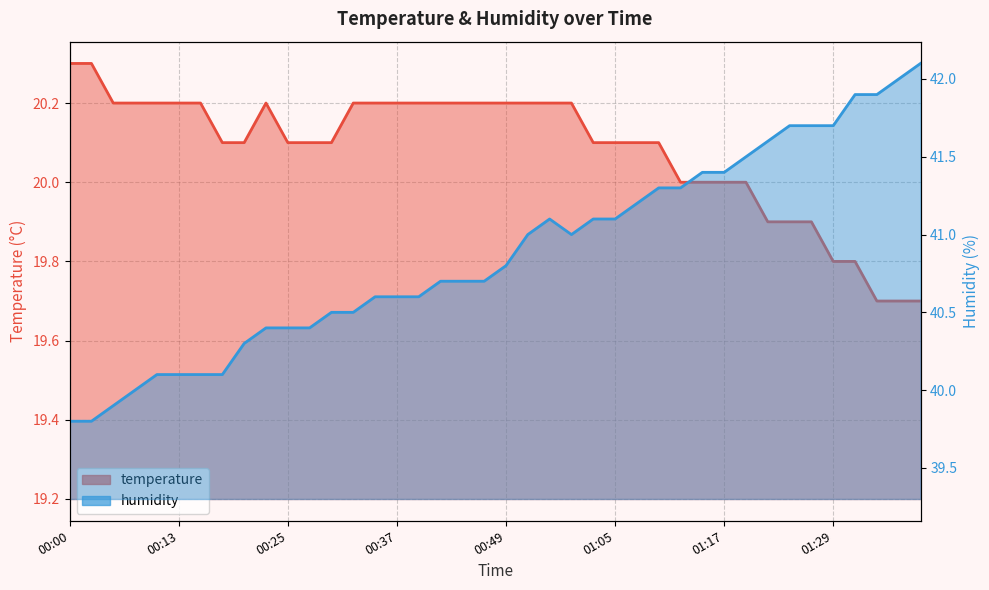

What is the label of the 19th point from the right?

00:52